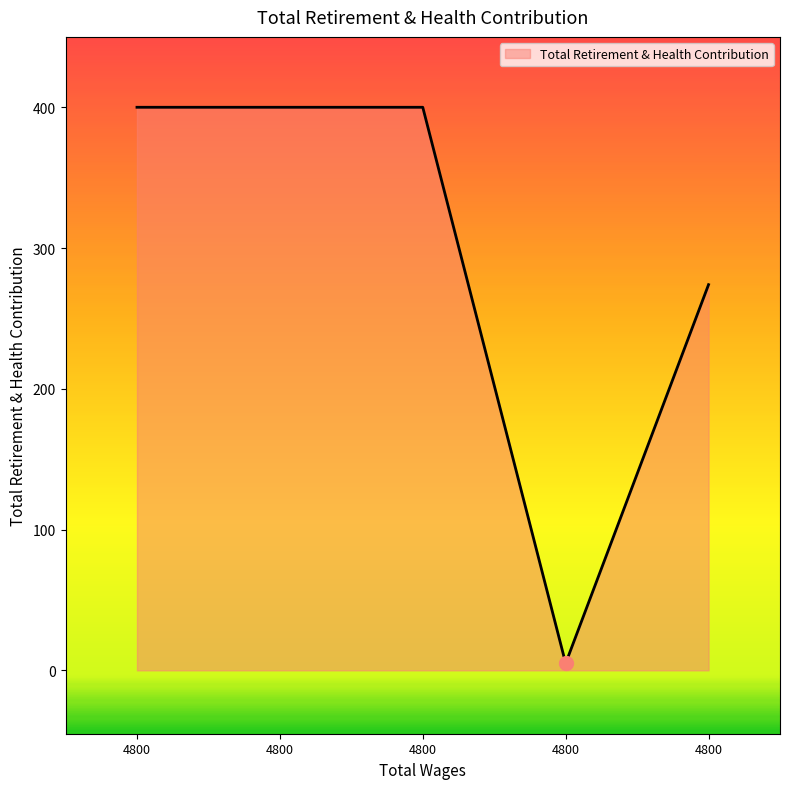

How many categories are shown in the chart?

5